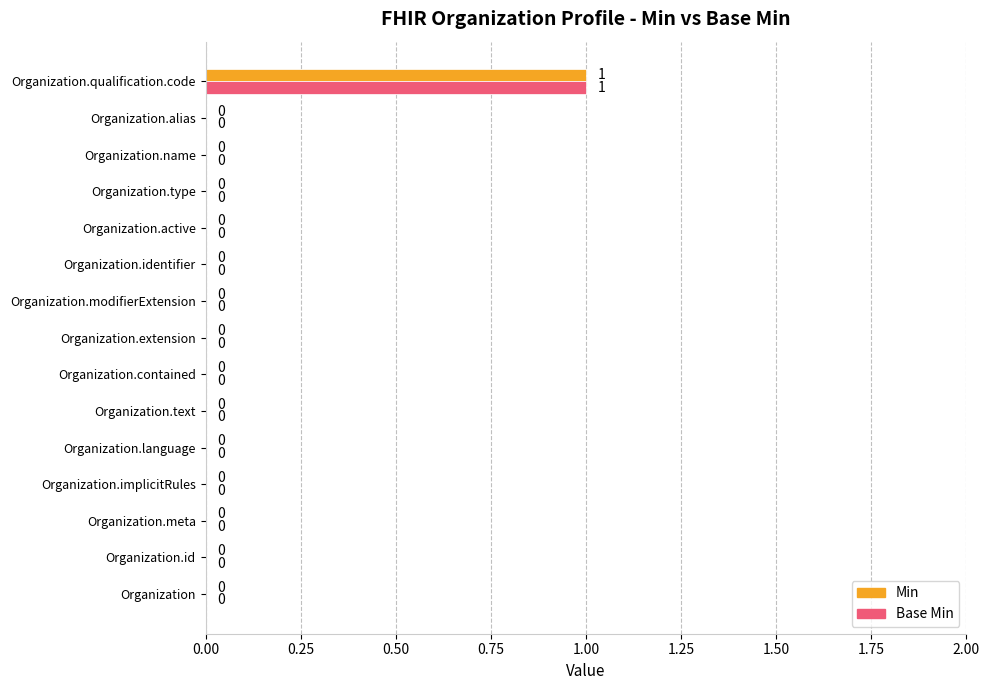

At which category is the sum across all series the highest?

Organization.qualification.code